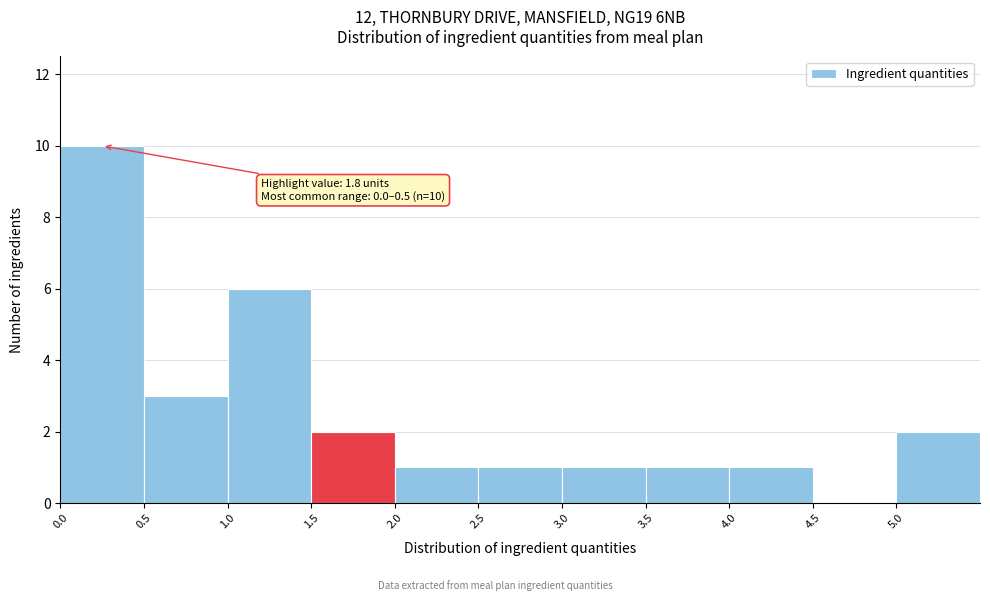

Which range on the x-axis has the tallest bar?

0.0 to 0.5